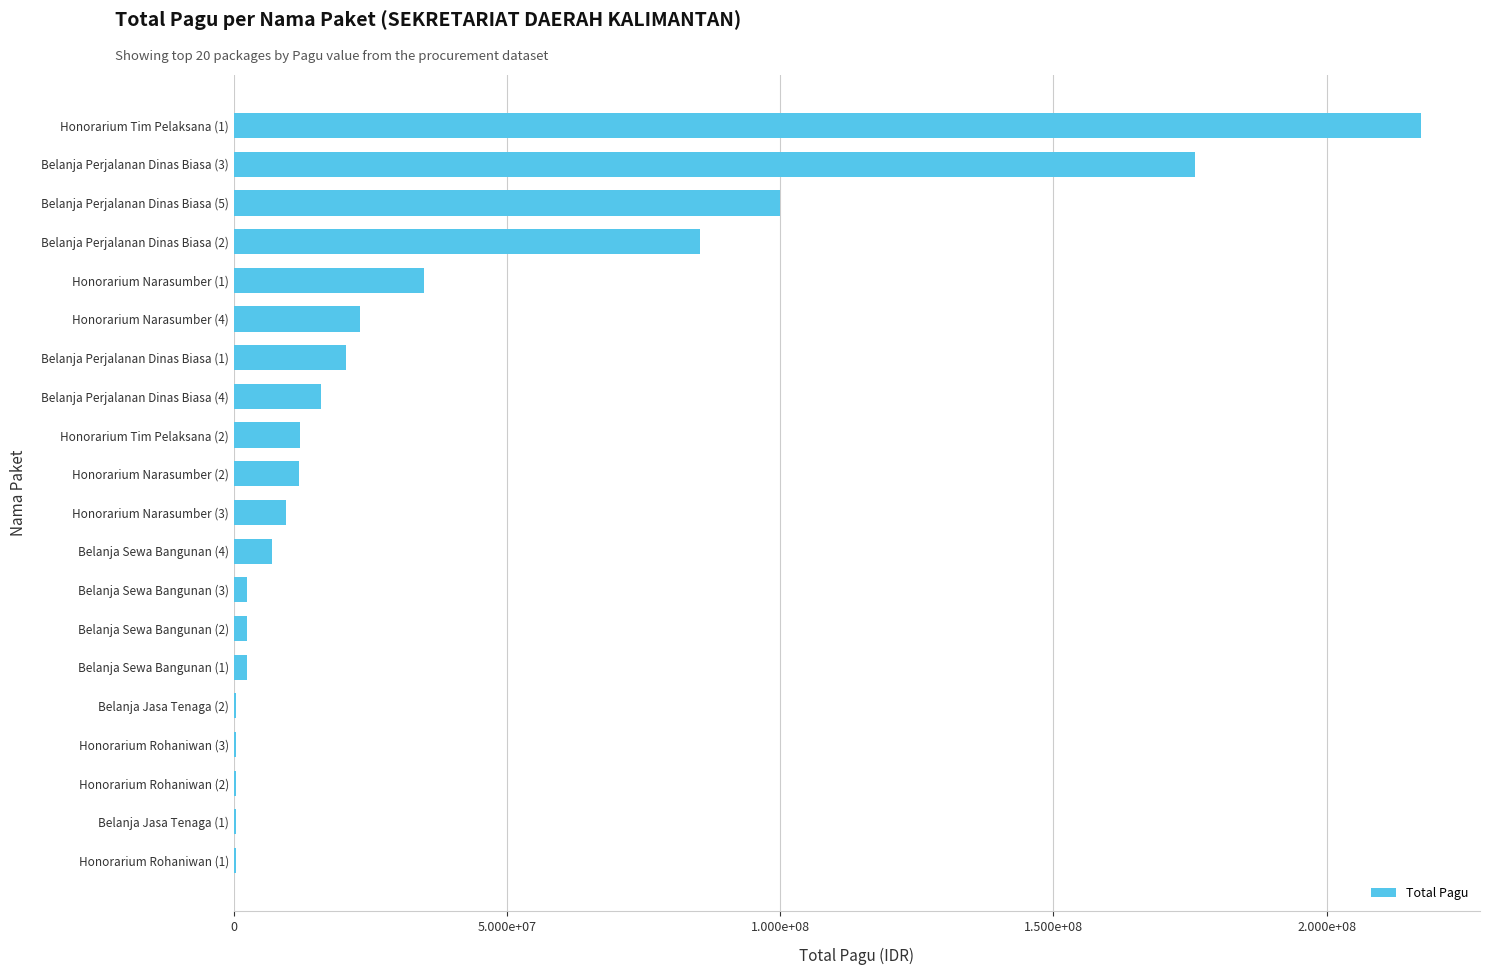

Are the bars horizontal?

Yes